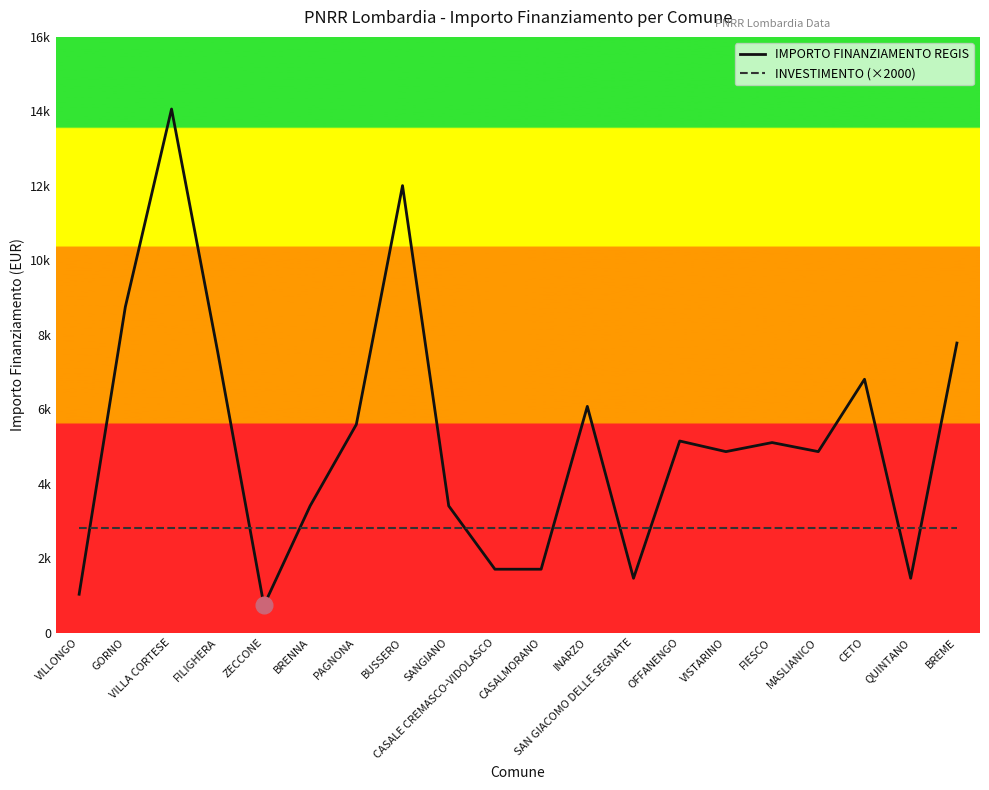

At which label does IMPORTO FINANZIAMENTO REGIS first exceed 5103?

GORNO